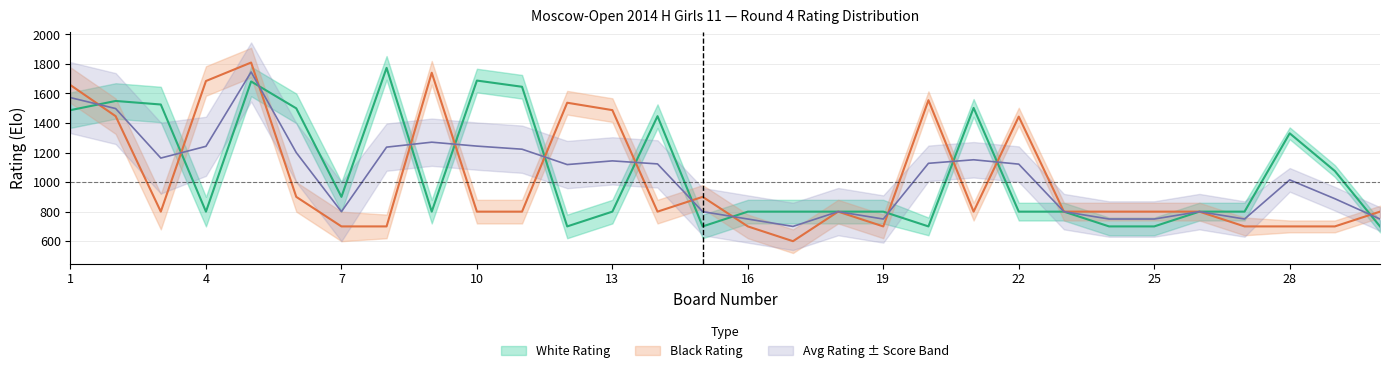

What is the total value across all series at 3?

2325